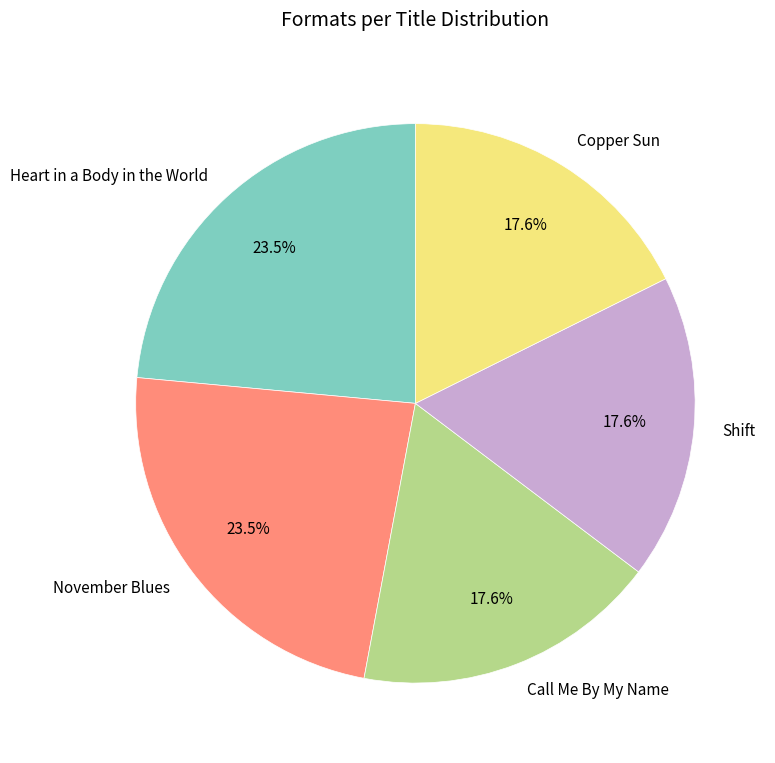

Is it true that Call Me By My Name is 32% of the pie?

False